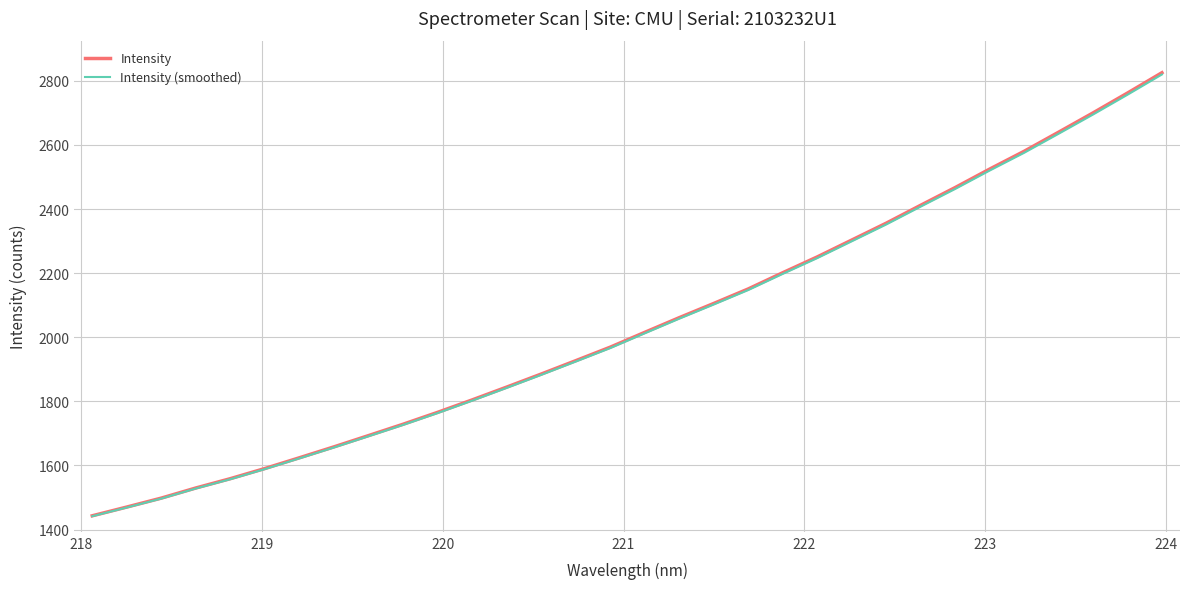

True or false: Intensity and Intensity (smoothed) intersect in this chart.

False